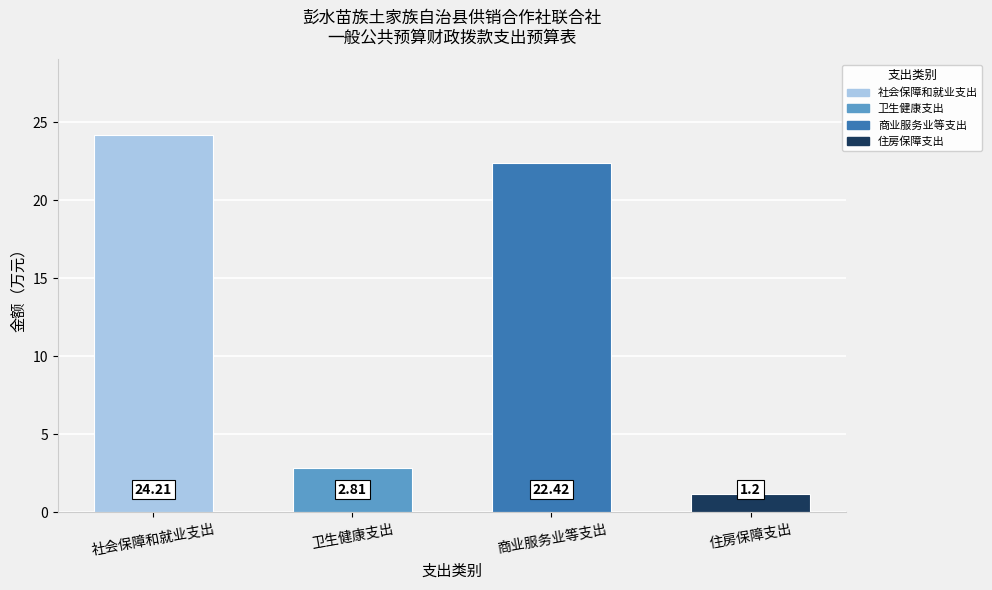

Is it true that the value at 卫生健康支出 is 2.8?

True